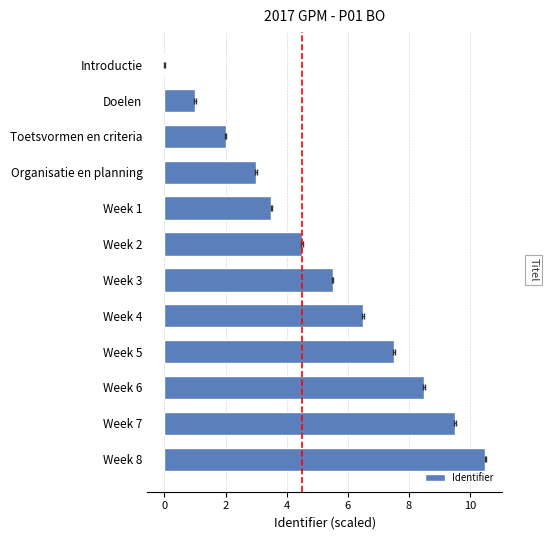

Count the number of values greater than 5.

6